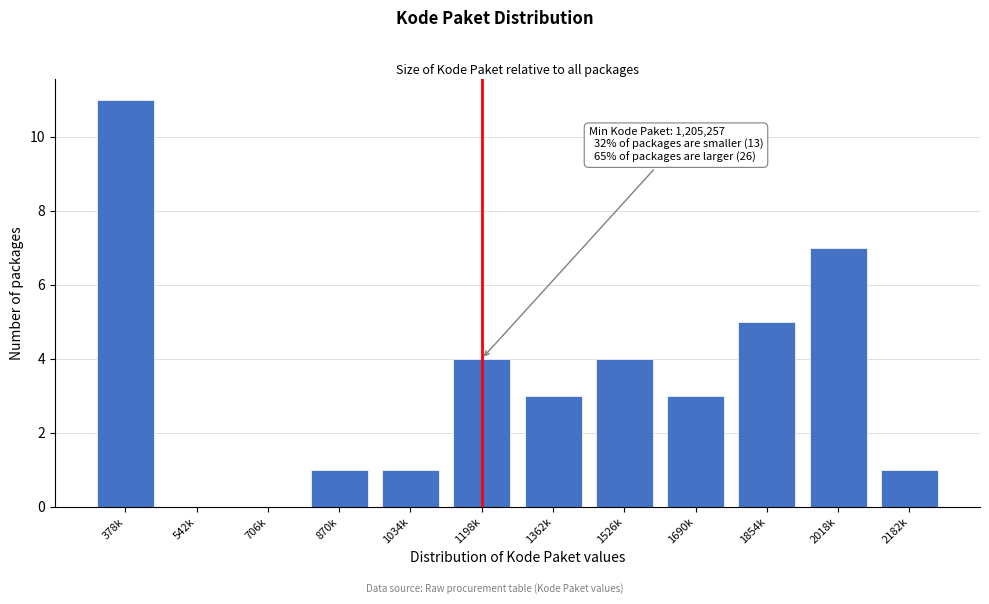

Reading left to right, transcribe all the data shown in this chart.

378k=11	542k=0	706k=0	870k=1	1034k=1	1198k=4	1362k=3	1526k=4	1690k=3	1854k=5	2018k=7	2182k=1